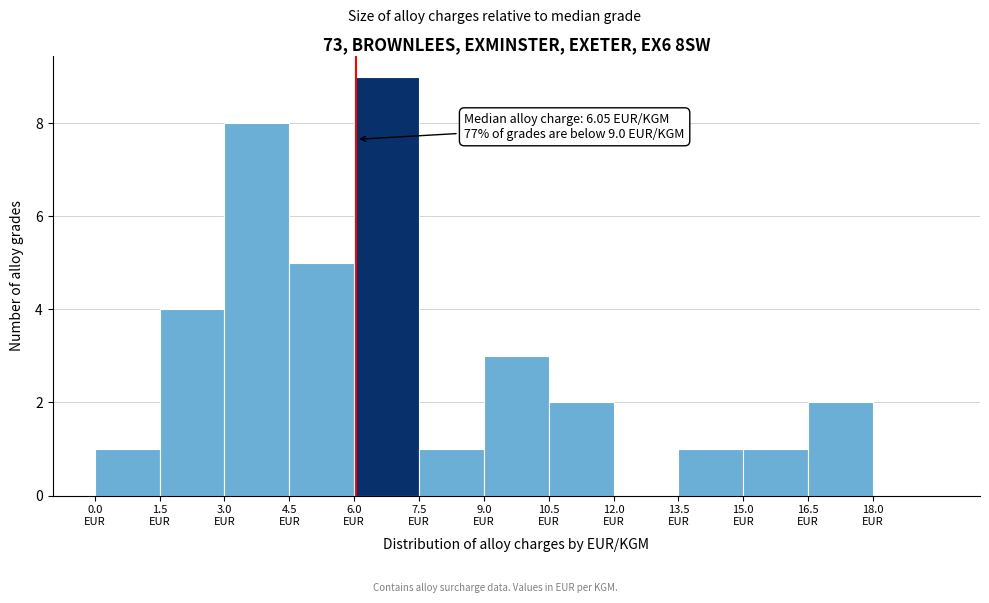

Which range on the x-axis has the tallest bar?

6.0 to 7.5